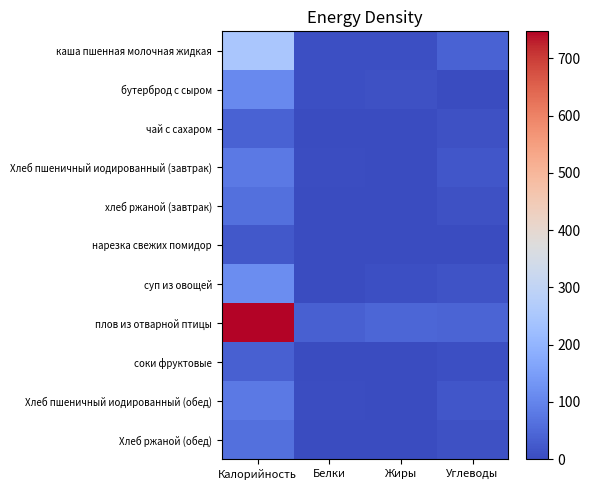

List the series in order of their peak value, lowest first.

нарезка свежих помидор, соки фруктовые, чай с сахаром, хлеб ржаной (завтрак), Хлеб ржаной (обед), Хлеб пшеничный иодированный (завтрак), Хлеб пшеничный иодированный (обед), бутерброд с сыром, суп из овощей, каша пшенная молочная жидкая, плов из отварной птицы